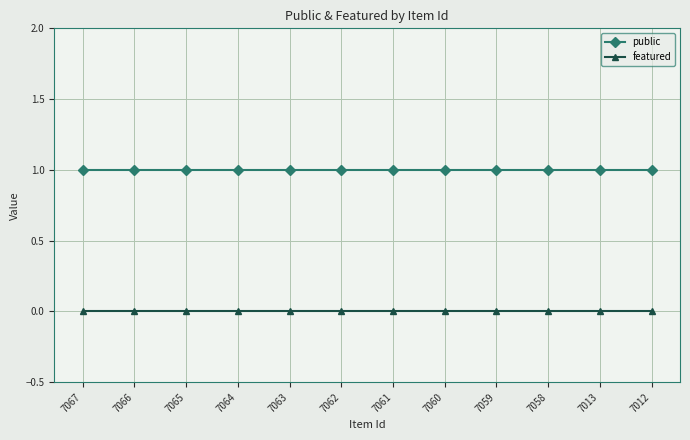

How many categories are shown in the chart?

12